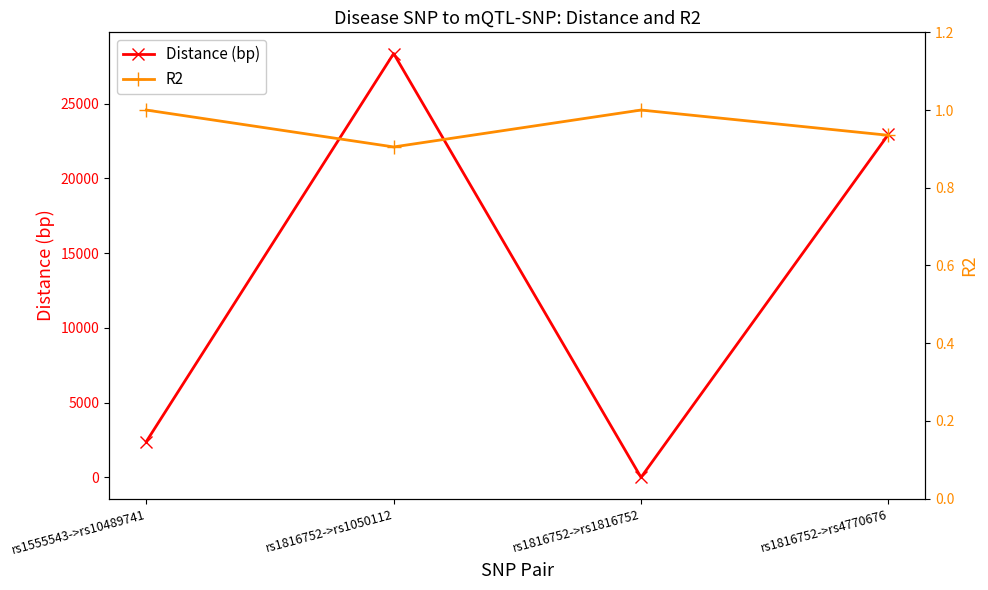

True or false: Distance (bp) and R2 intersect in this chart.

True